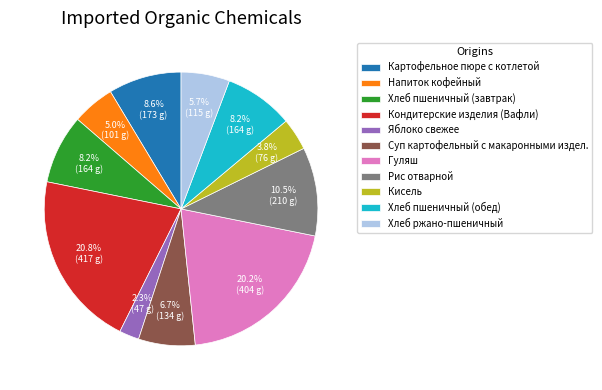

What is the largest slice in the pie chart?

Кондитерские изделия (Вафли)